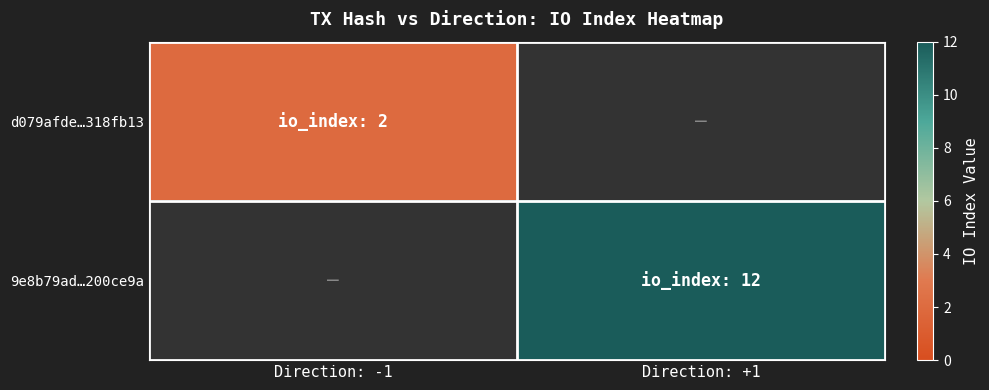

Rank the series by their average value, from lowest to highest.

d079afde…318fb13, 9e8b79ad…200ce9a